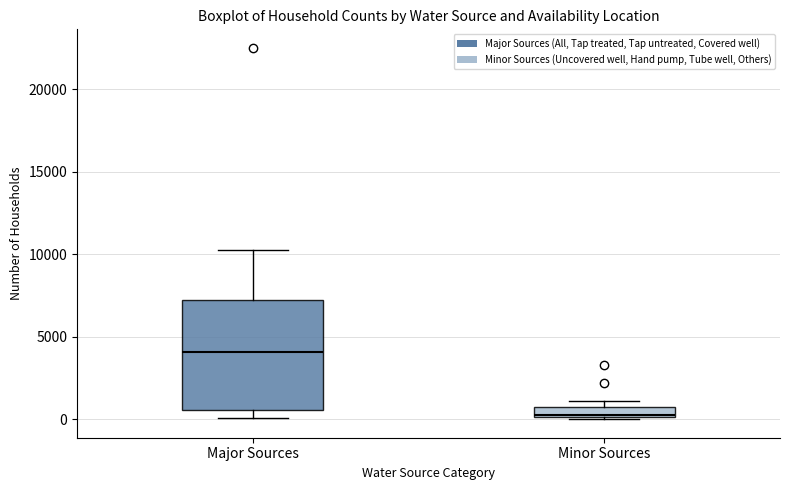

Which box is the tallest, from its lower edge to its upper edge?

Major Sources